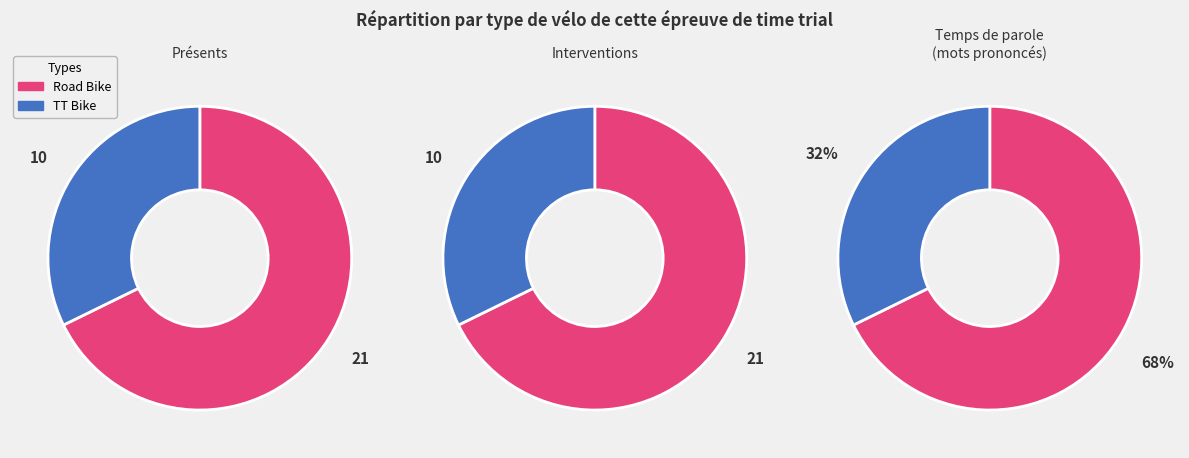

To the nearest percent, what portion does TT Bike represent?

32%